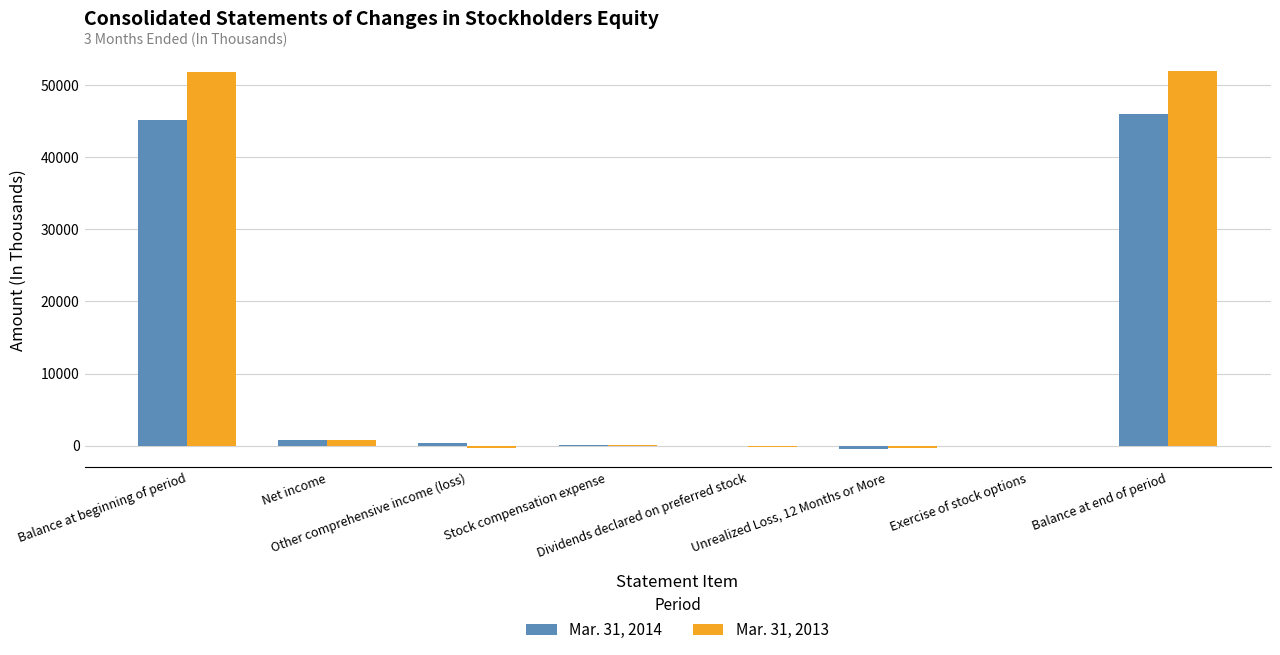

Count the number of data series in this chart.

2